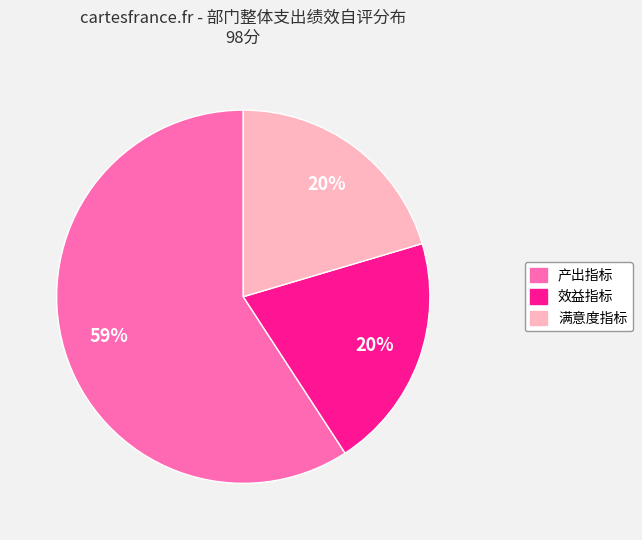

True or false: 效益指标 accounts for 20% of the total.

True